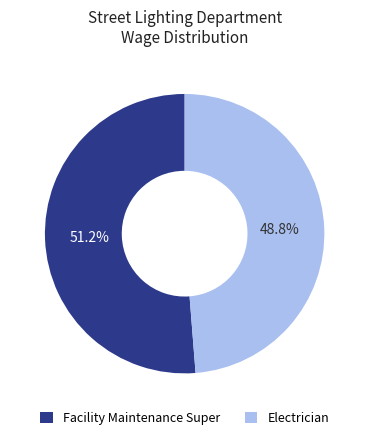

Is Electrician the majority of the pie?

No